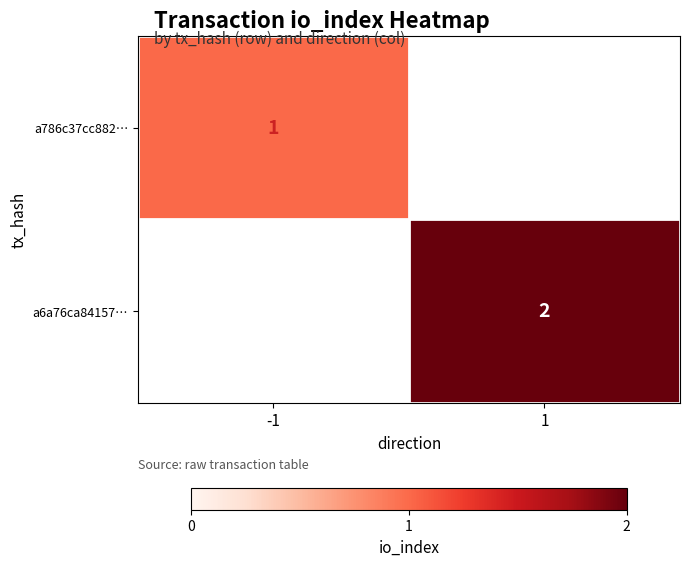

At which category is the sum across all series the highest?

1